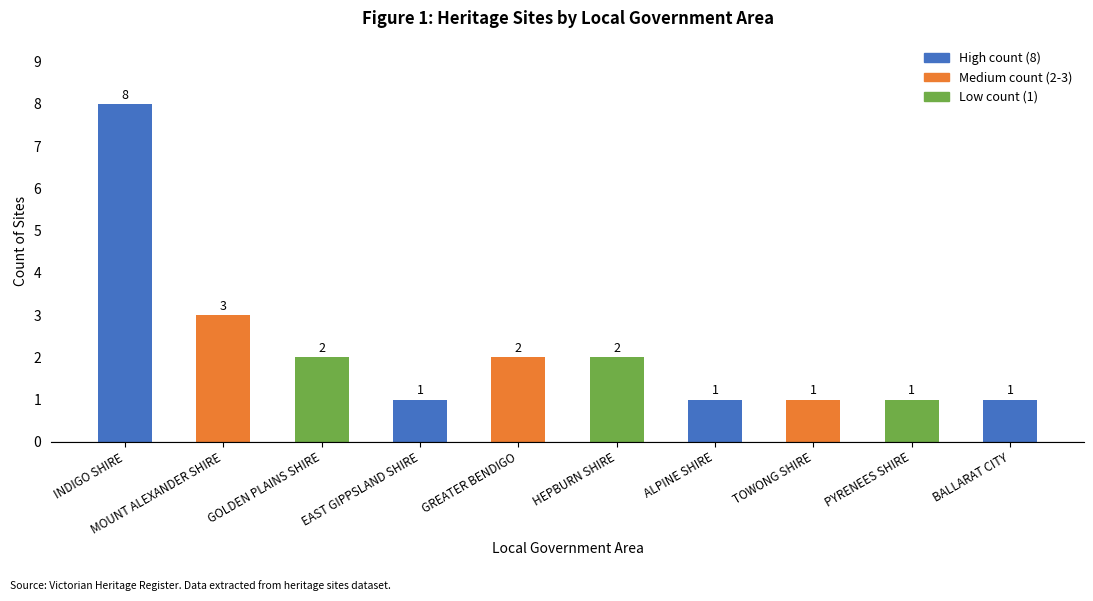

What is the sum of the values at TOWONG SHIRE and BALLARAT CITY?

2